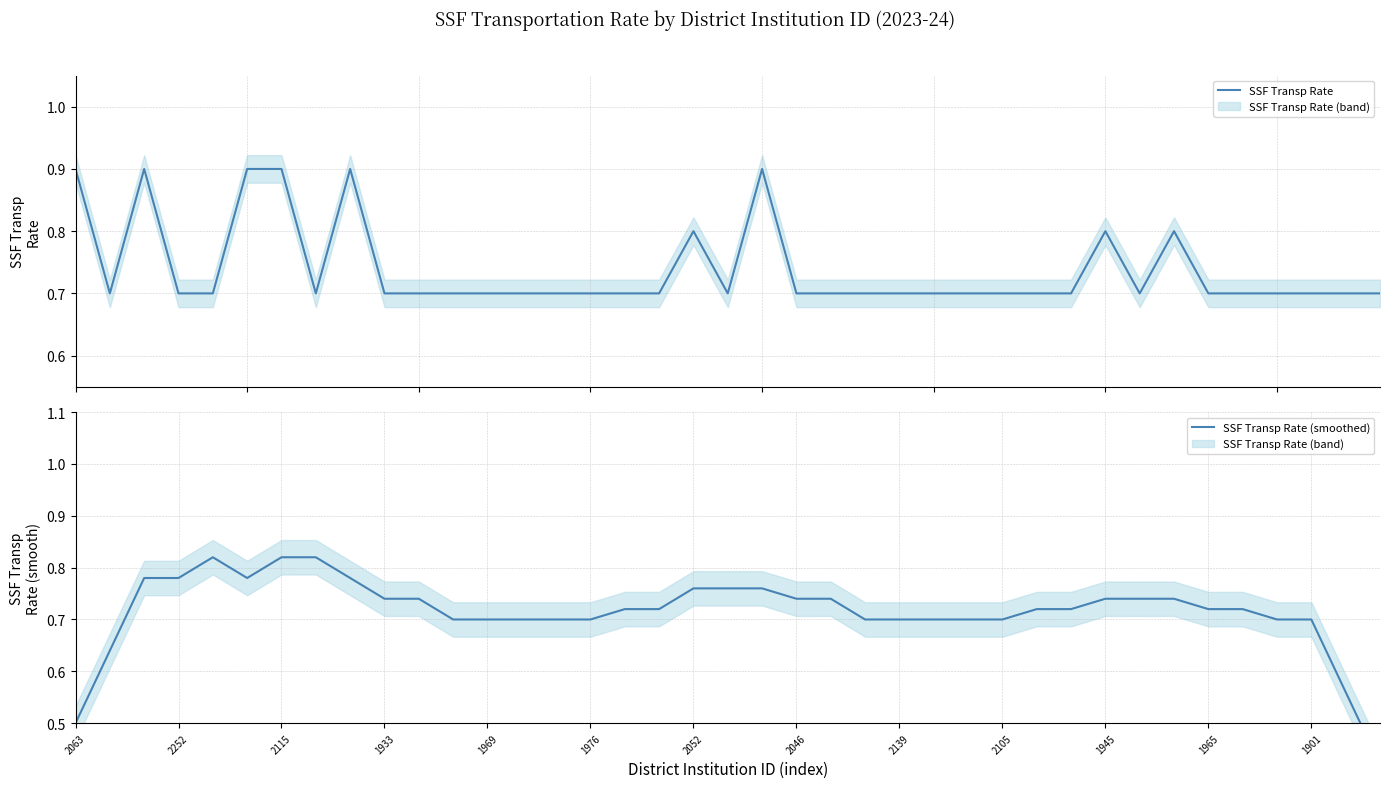

Does the chart have visible grid lines?

Yes